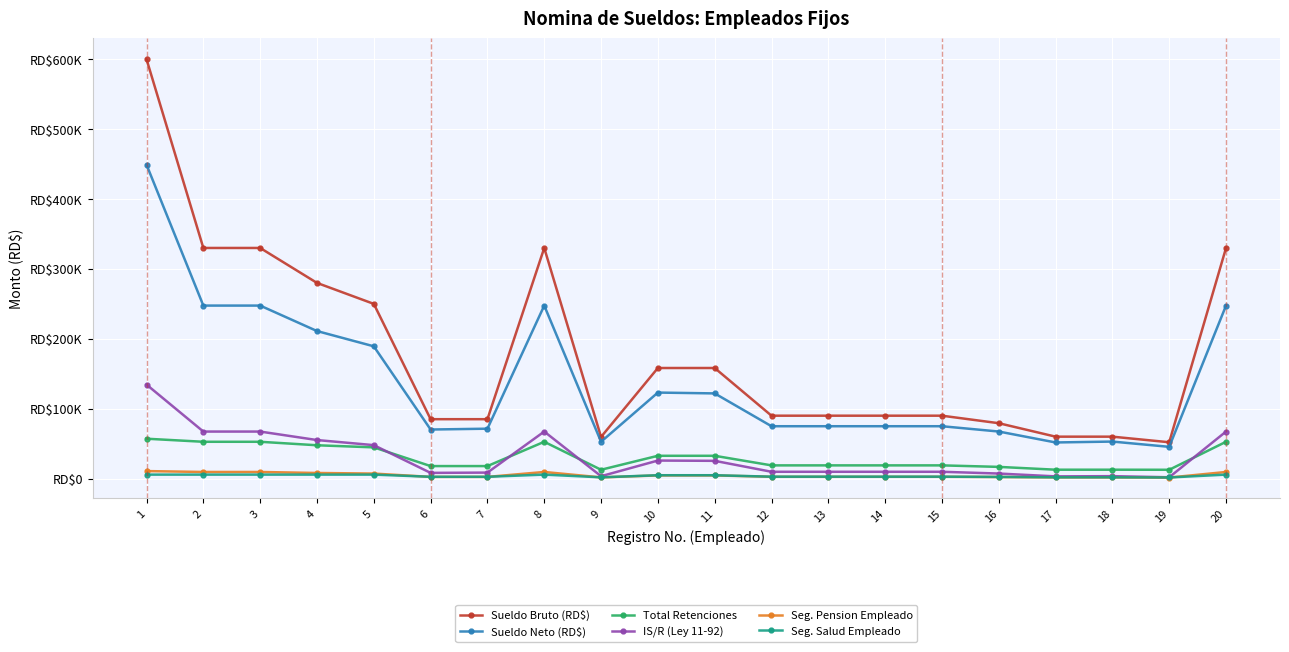

Is it true that Seg. Salud Empleado equals 754.5 at 13?

False